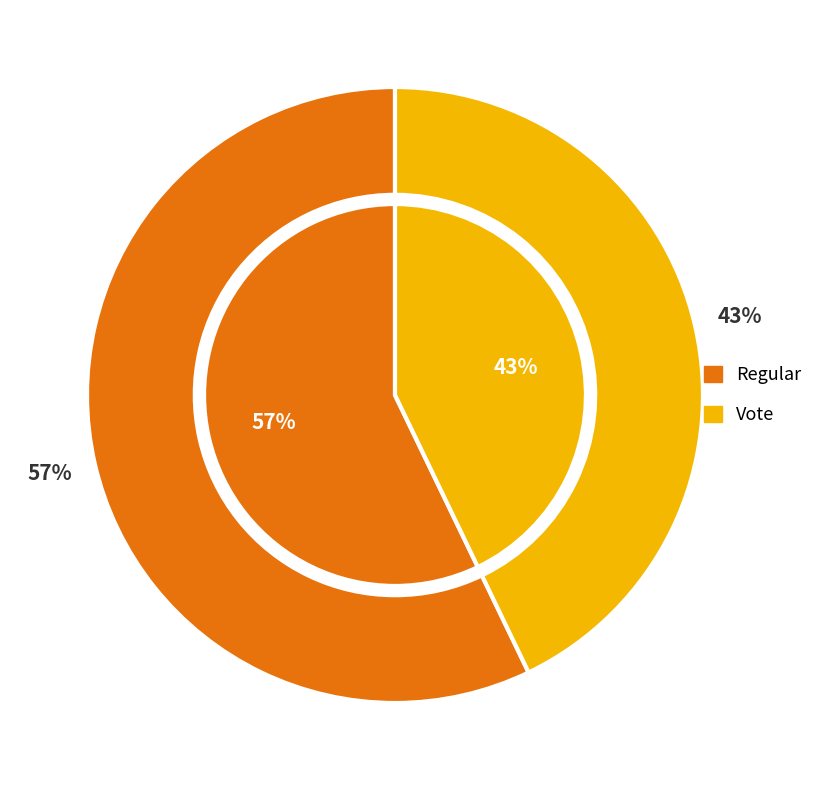

Is it true that 1 is 43% of the pie?

True